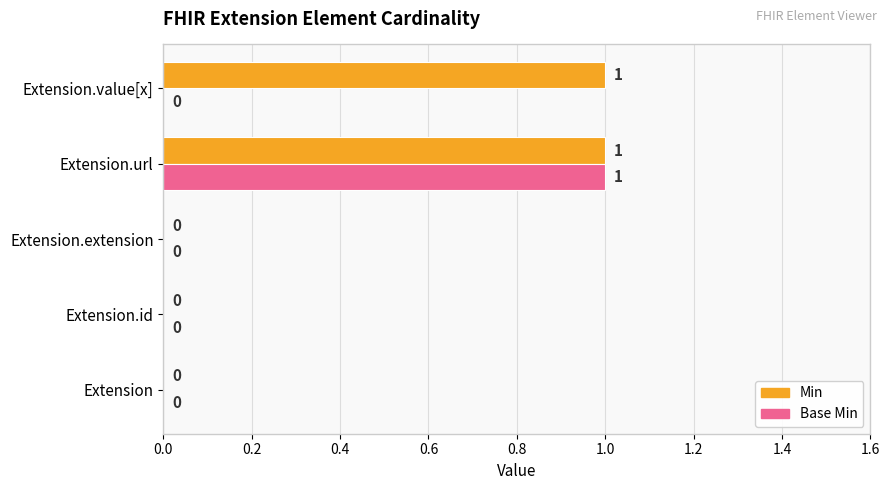

Is it true that Min equals 2 at Extension.value[x]?

False